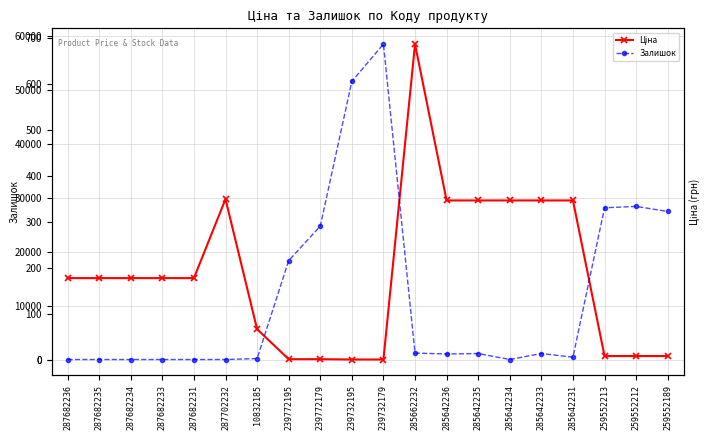

The value of Ціна at 285642234 is 7087.0. True or false?

False